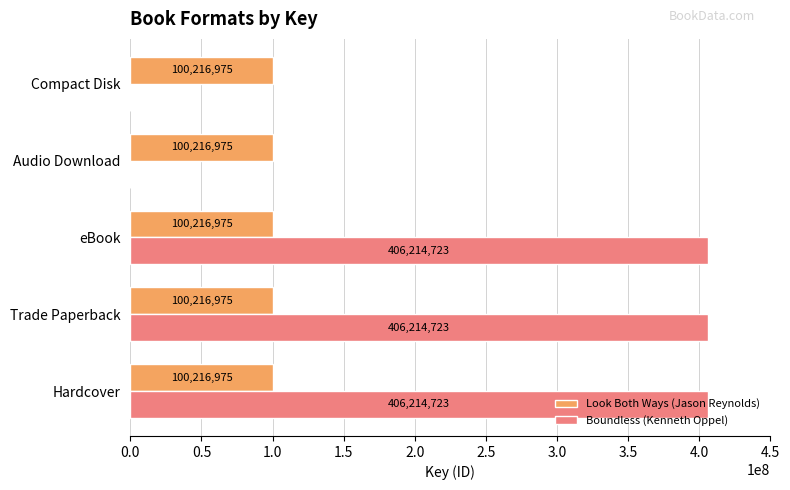

What is the total value across all series at Compact Disk?

100216975